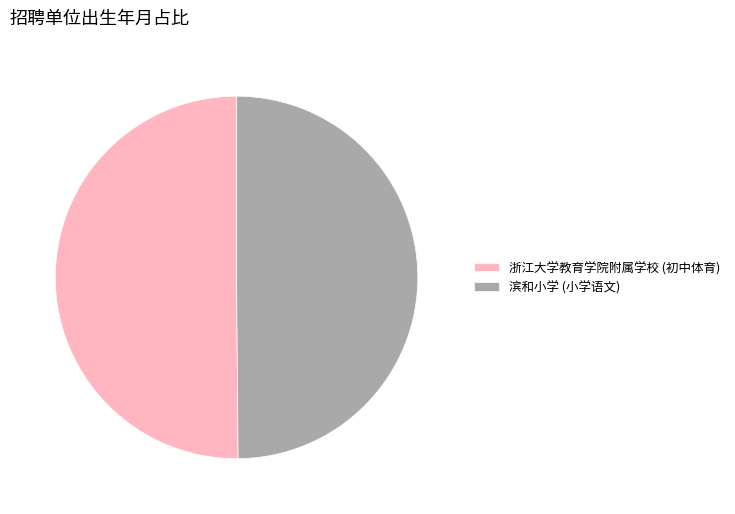

The 滨和小学 (小学语文) slice represents 50% of the pie. True or false?

True